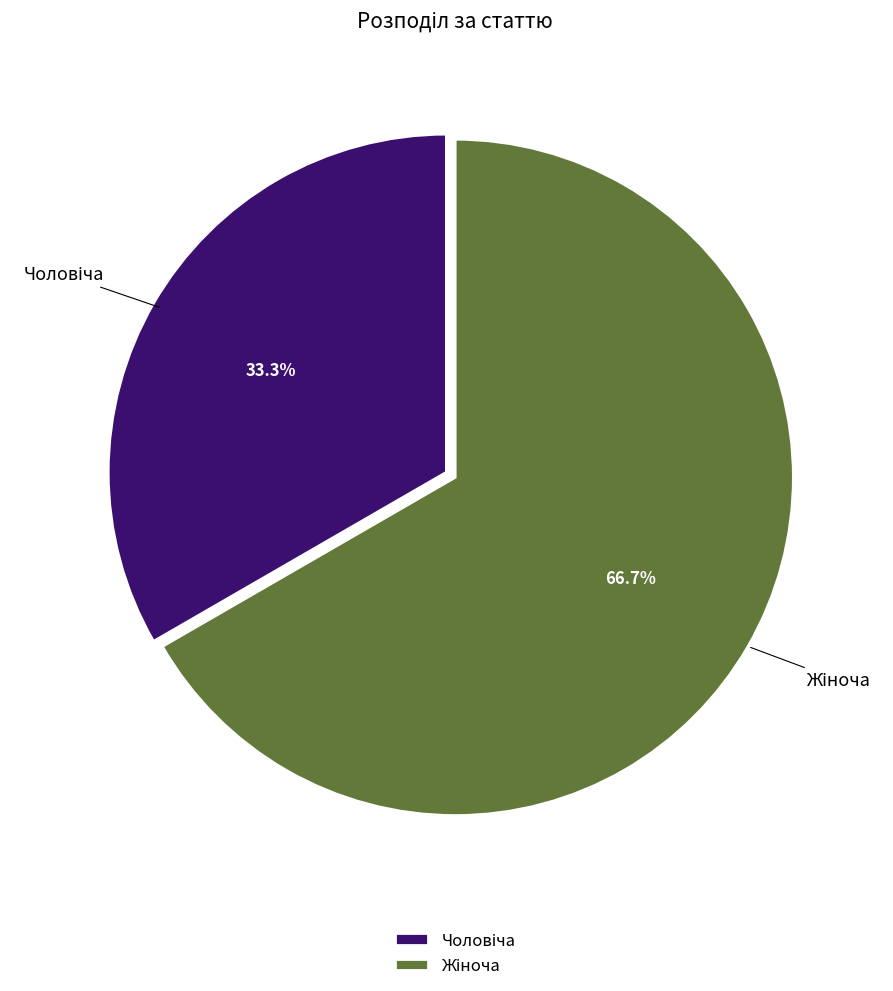

Is there a majority slice in this chart?

Yes